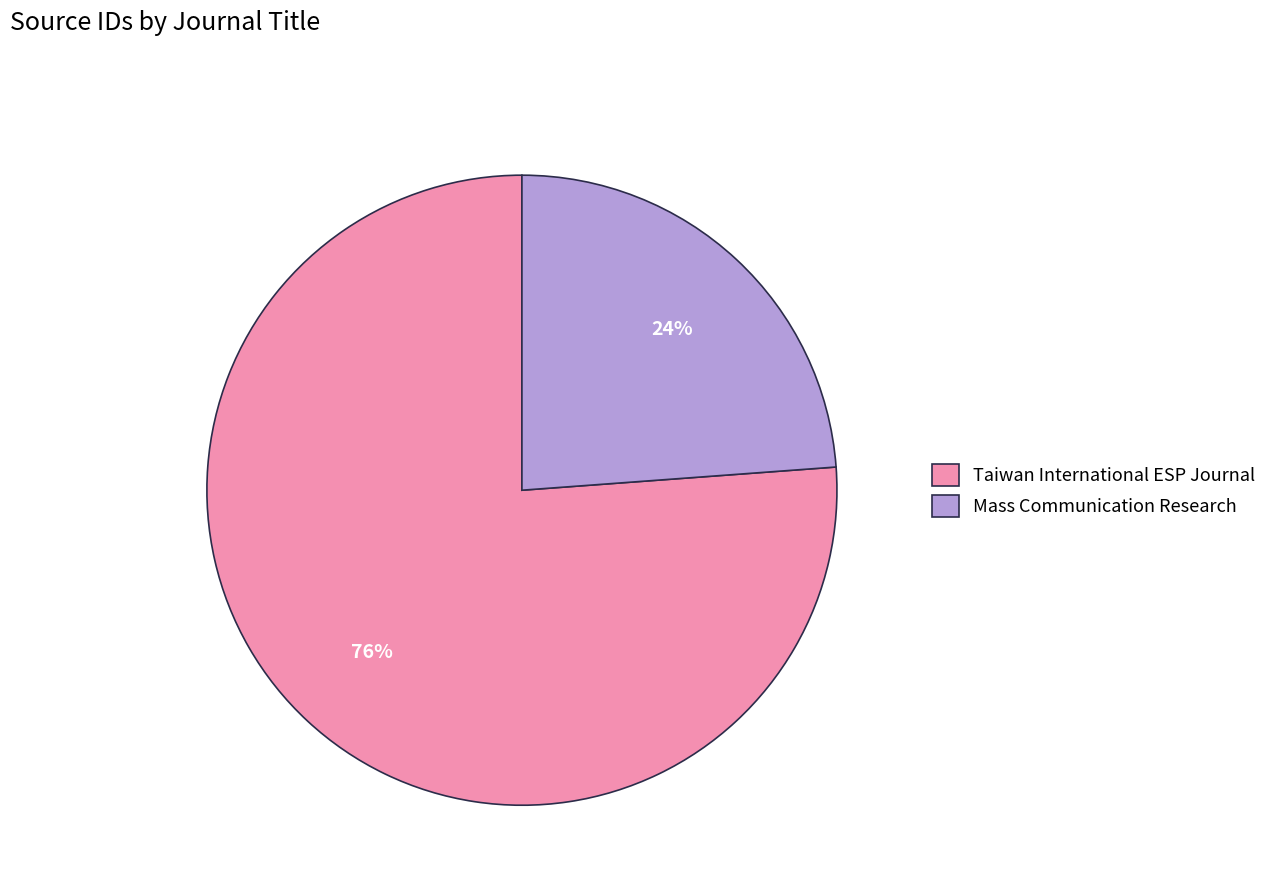

Approximately how many times larger is the value at Taiwan International ESP Journal compared to Mass Communication Research?

3.2